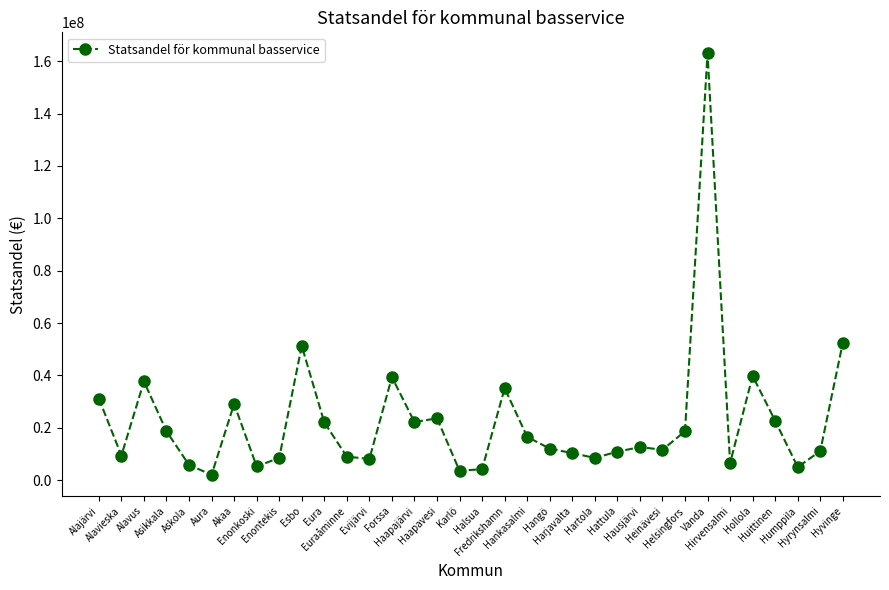

What is the sum of the values at Hollola and Hangö?

51836744.8